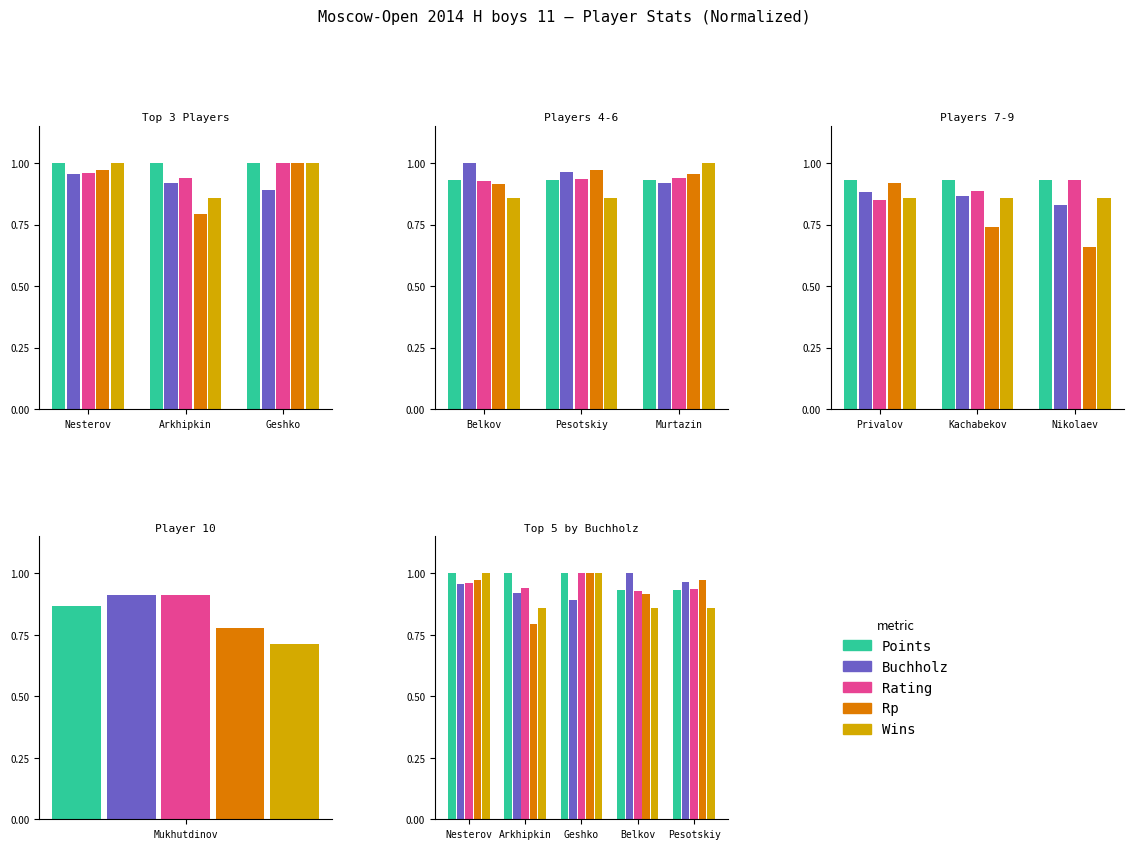

What is the label of the 3rd bar from the left?

Geshko